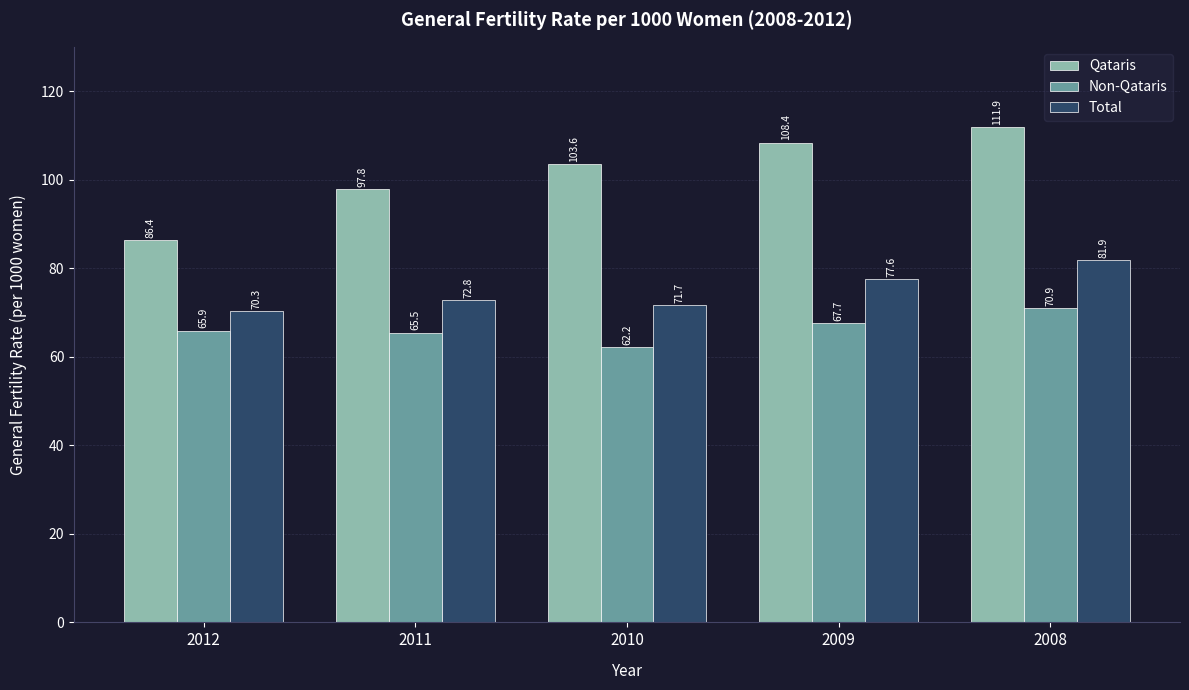

The value of Non-Qataris at 2012 is 86.9. True or false?

False